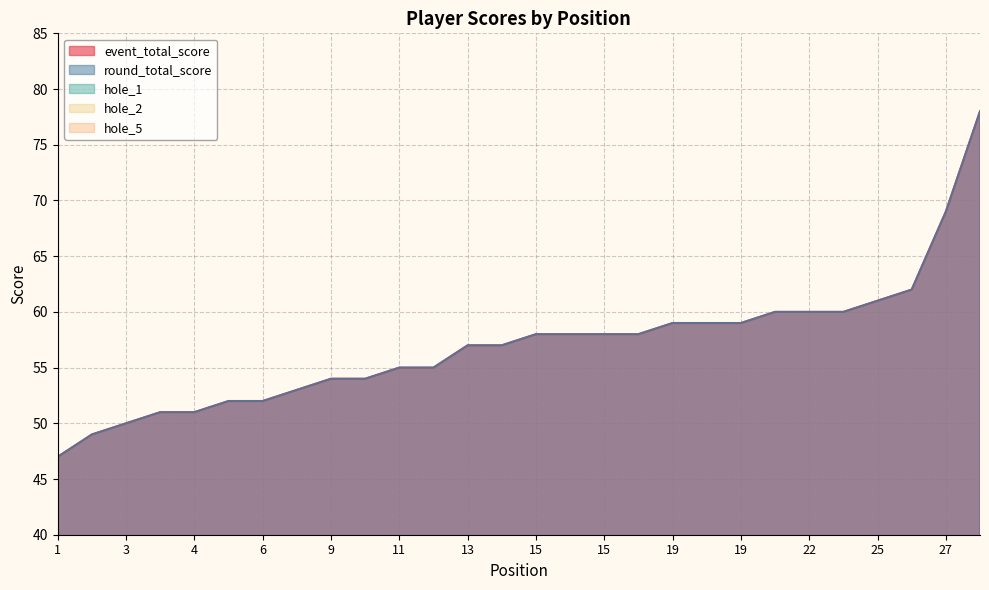

What is the difference between the second highest and second lowest values in the hole_2 series?

2